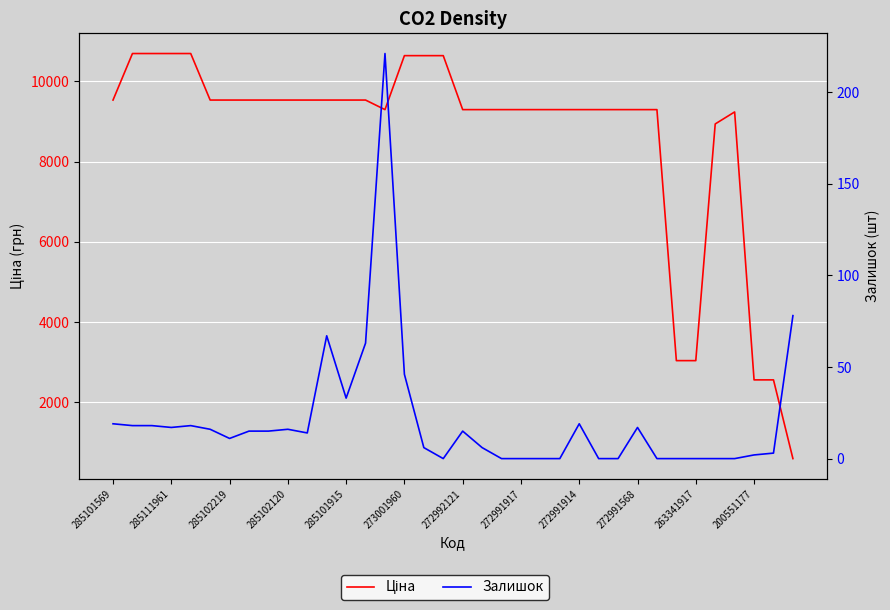

At how many categories does at least one series exceed 4809?

31